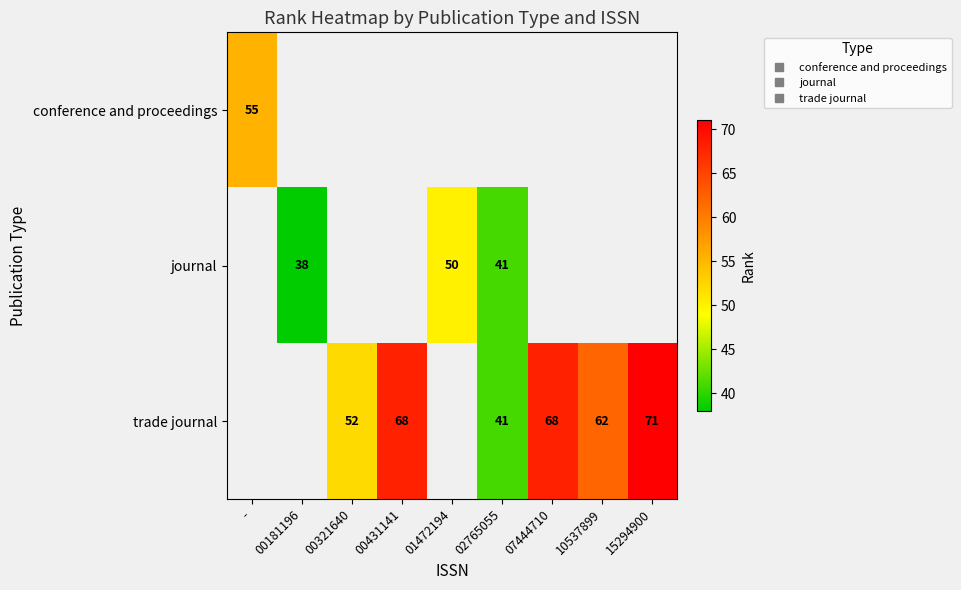

Which label corresponds to the largest value in the chart?

15294900